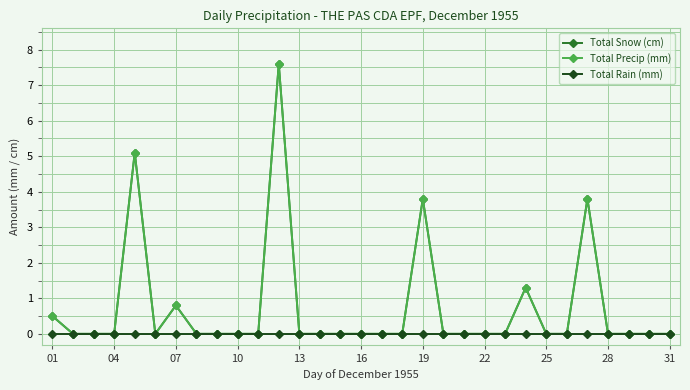

Is this an area chart (filled region under the line)?

No